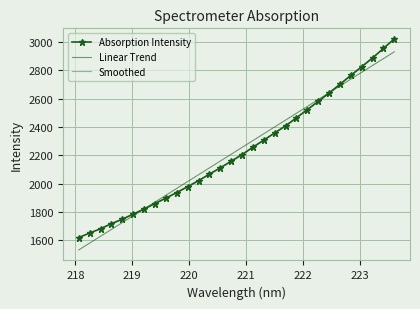

What is the label of the 23rd point from the left?

222.263